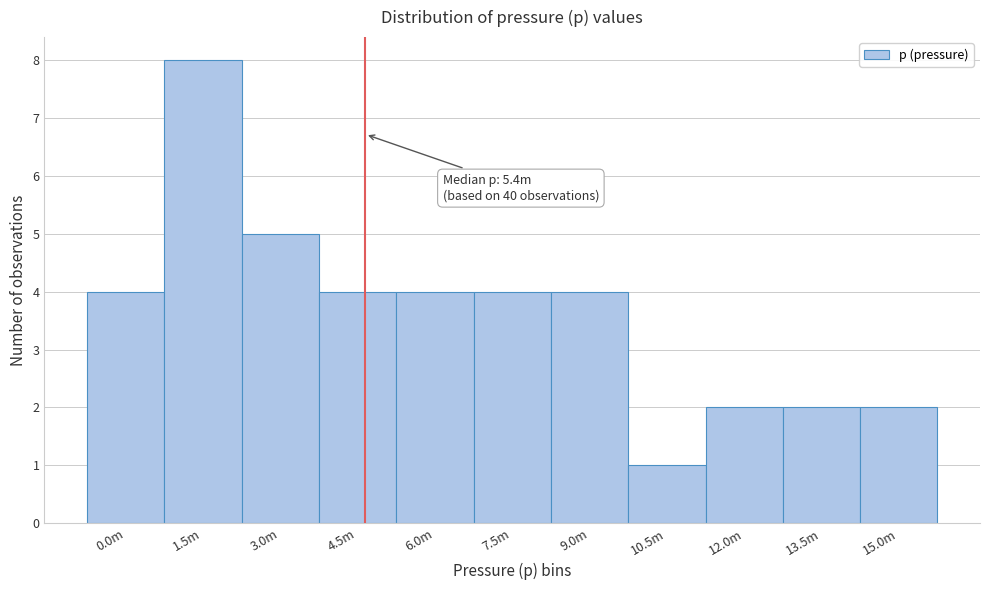

Reading right to left, transcribe all the data shown in this chart.

2	2	2	1	4	4	4	4	5	8	4